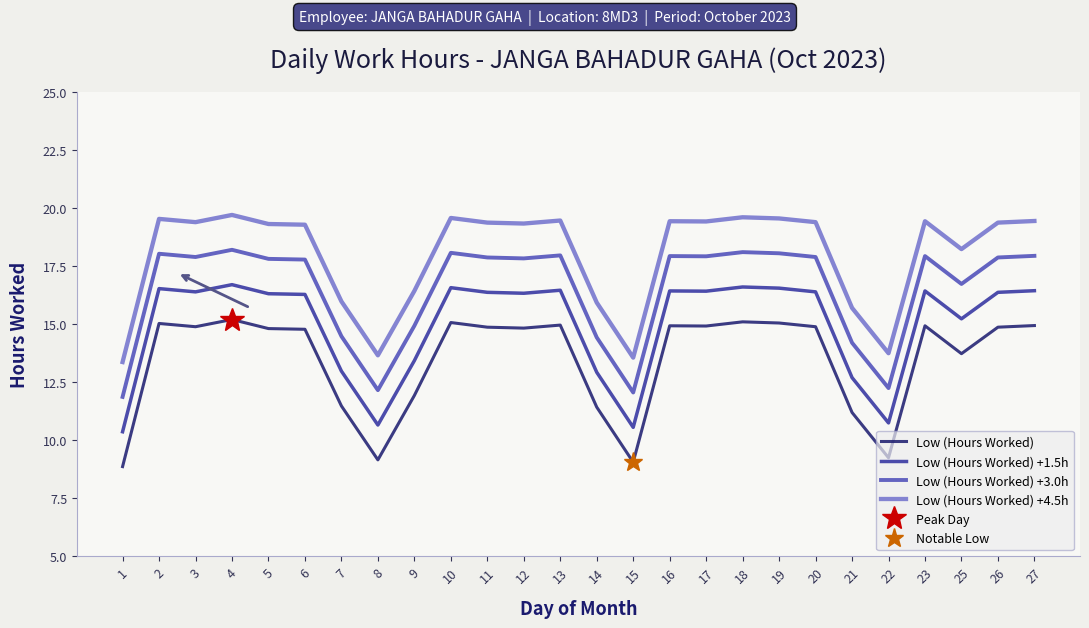

True or false: Low (Hours Worked) and Low (Hours Worked) +3.0h cross at least once.

False